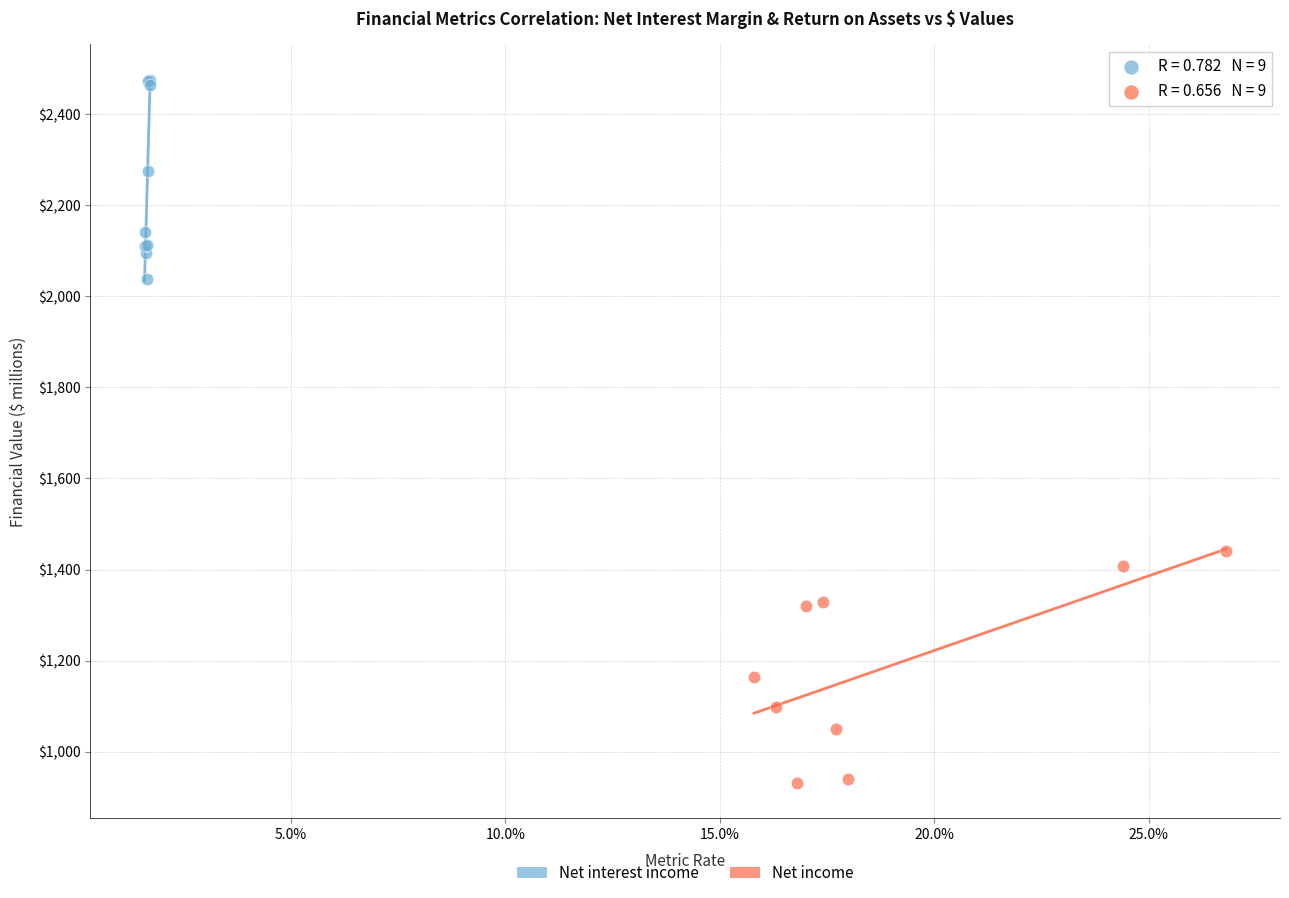

Which series reaches the maximum Y coordinate?

Net interest income